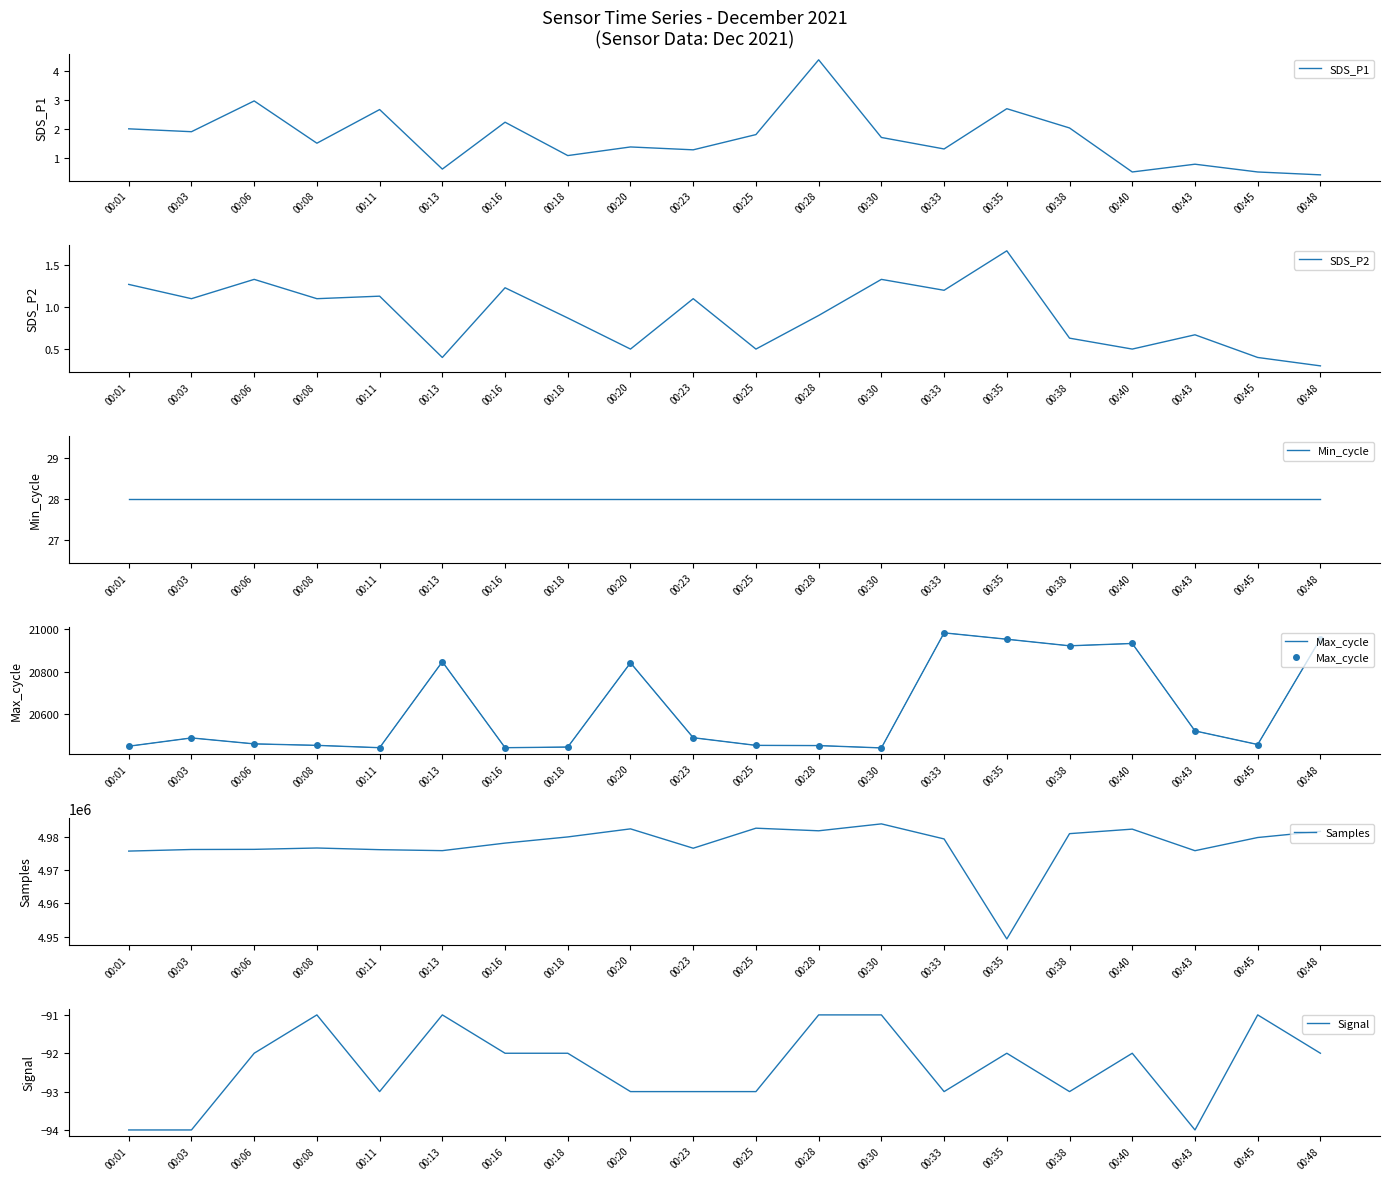

Read the SDS_P1 value at 00:33.

1.3